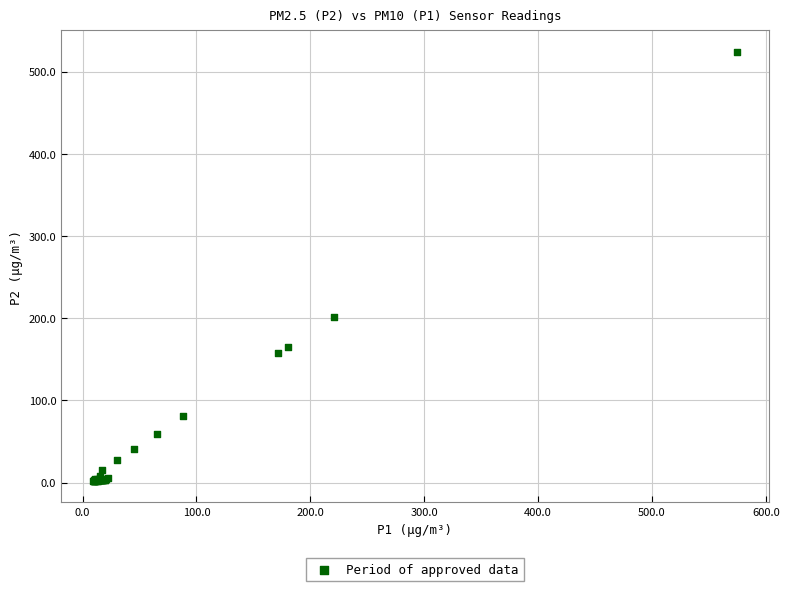

What Y value in the scatter plot is closest to 263?

201.4